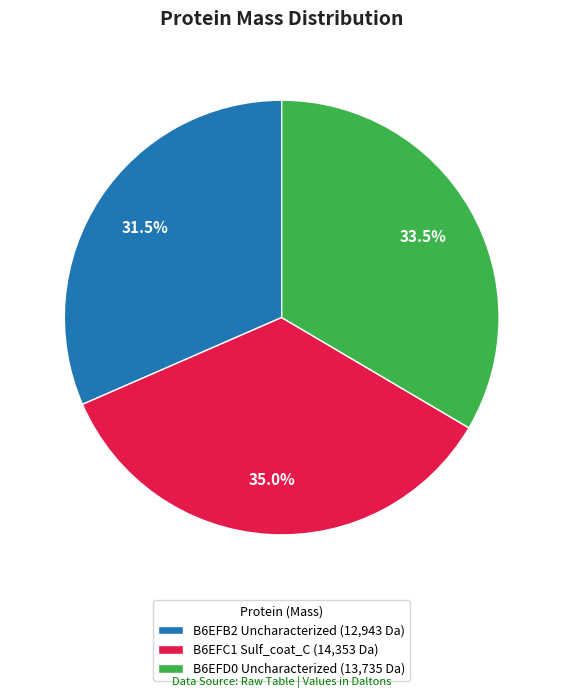

Count the number of slices in the pie.

3